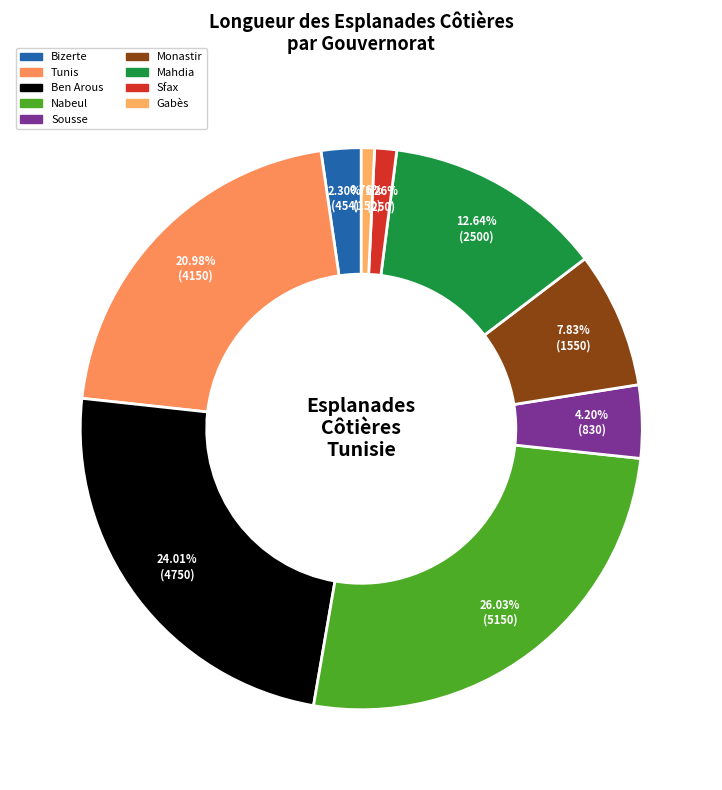

The Mahdia slice represents 26% of the pie. True or false?

False